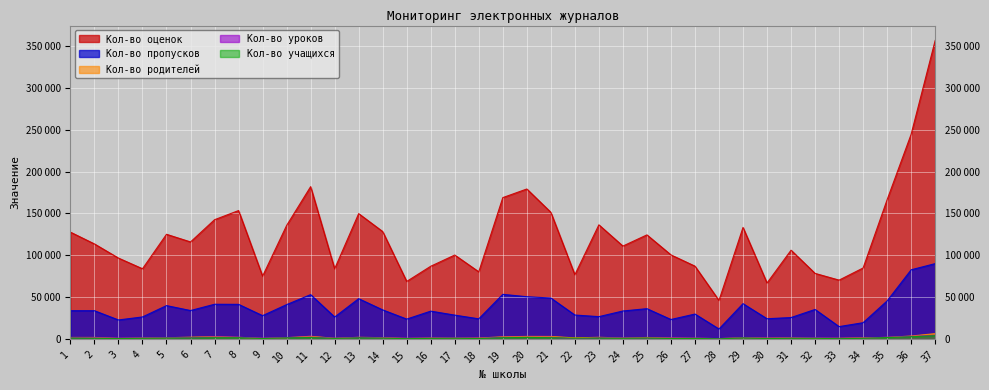

How many data points in Кол-во учащихся are above 1341?

18